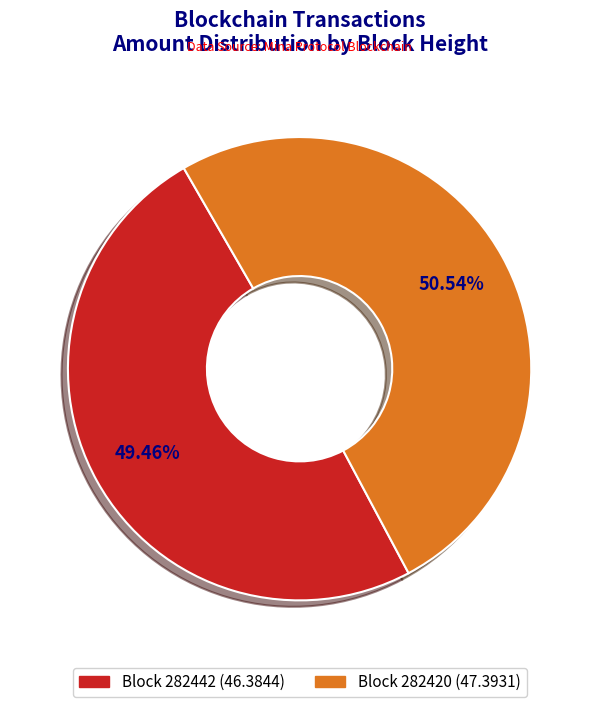

Does any single category account for the majority?

Yes